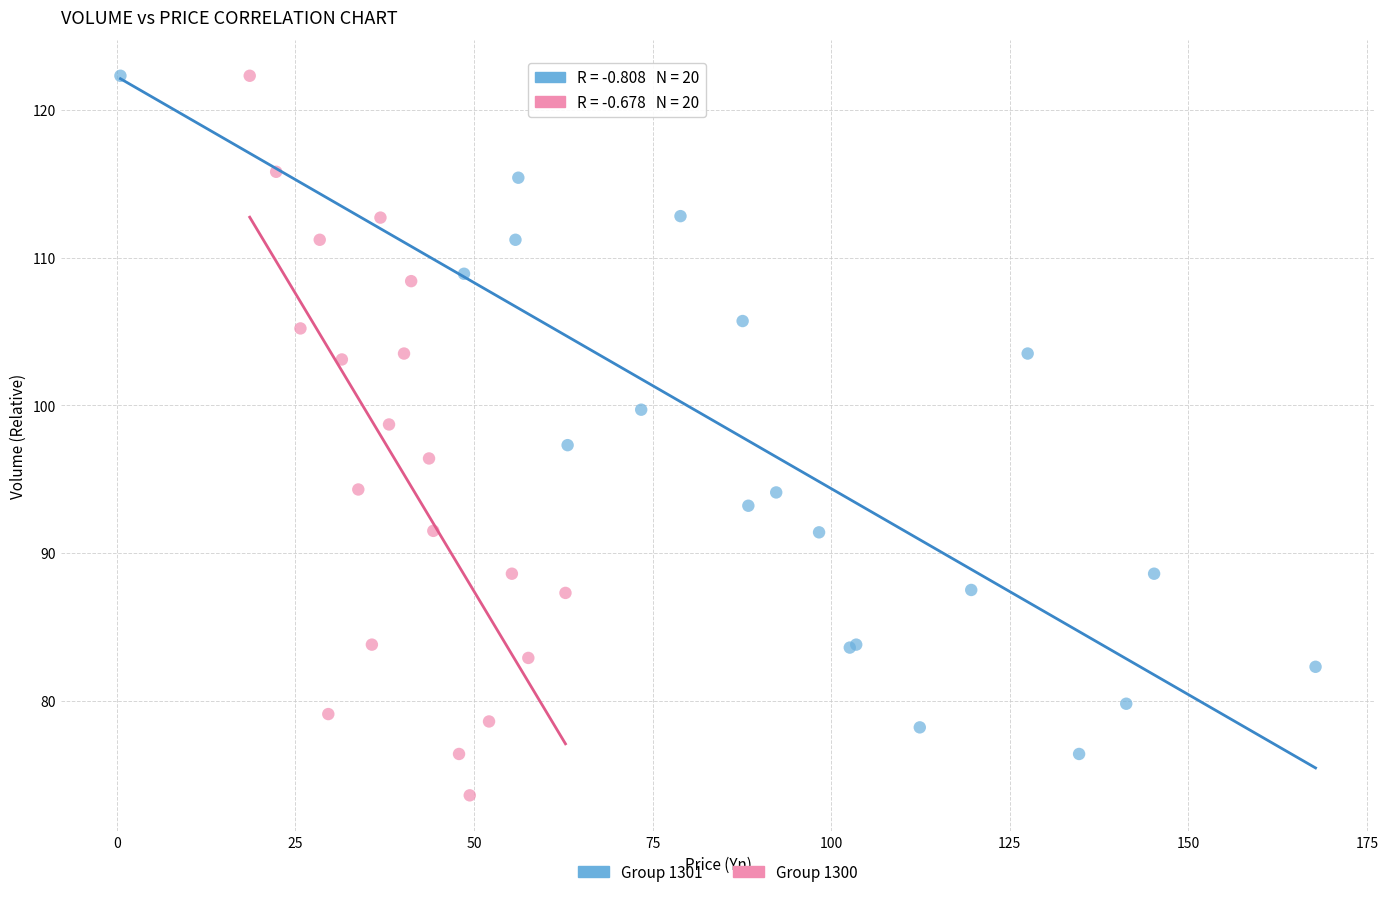

Which series has the widest spread of Y values?

Group 1300